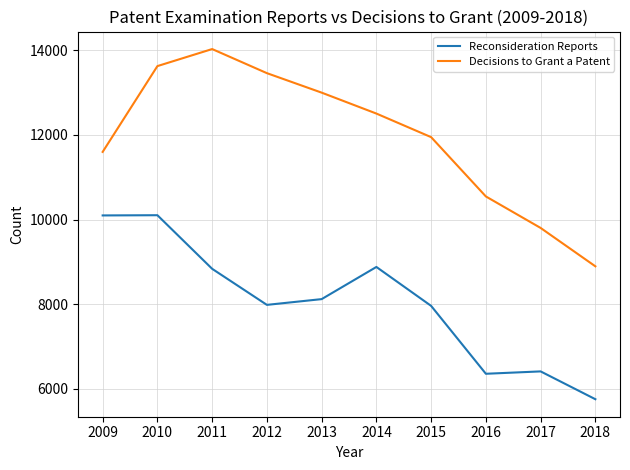

How many lines are shown in the chart?

2